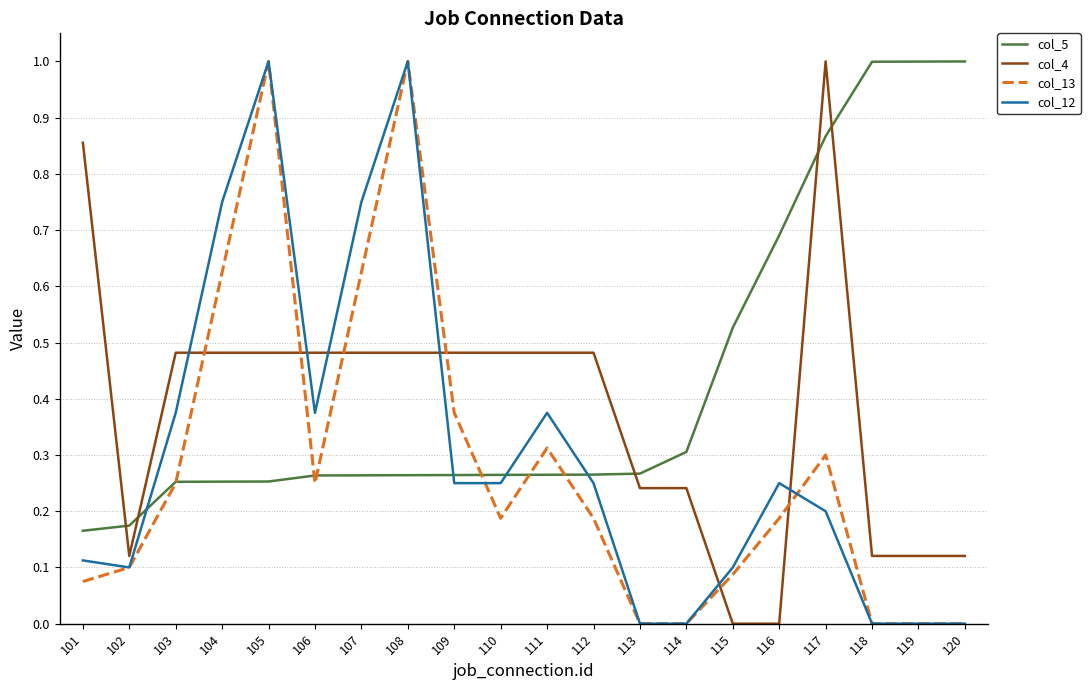

Rank the series at 107 from lowest to highest value.

col_5, col_4, col_13, col_12